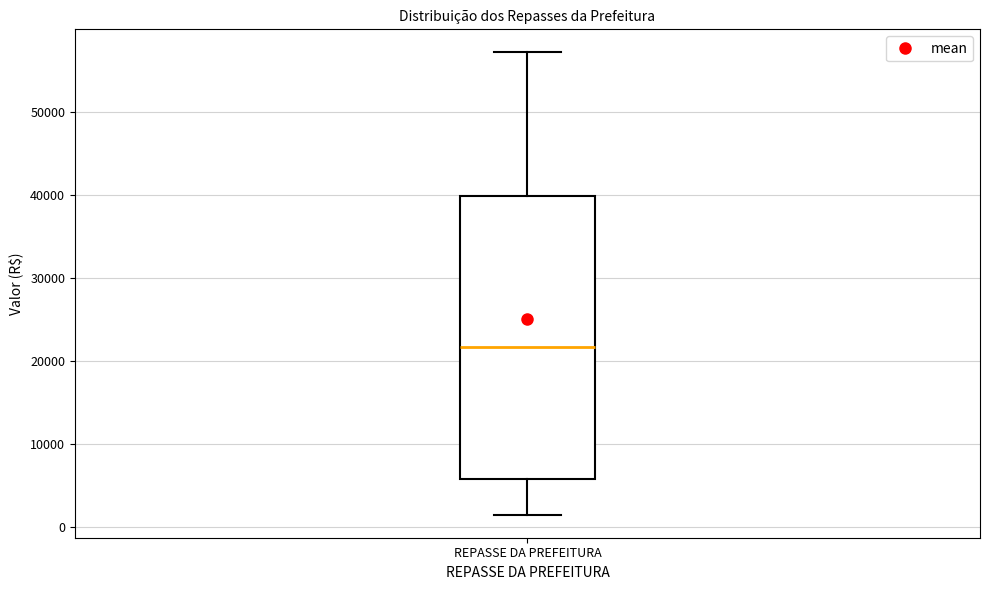

Transcribe this box plot: give where the median line is, the range the box spans, and where the two whiskers end, as read against the y-axis. The values are not printed on the chart, so give them approximately, as read against the axis.

median 22000, box 6000 to 40000, whiskers 2000 to 57000